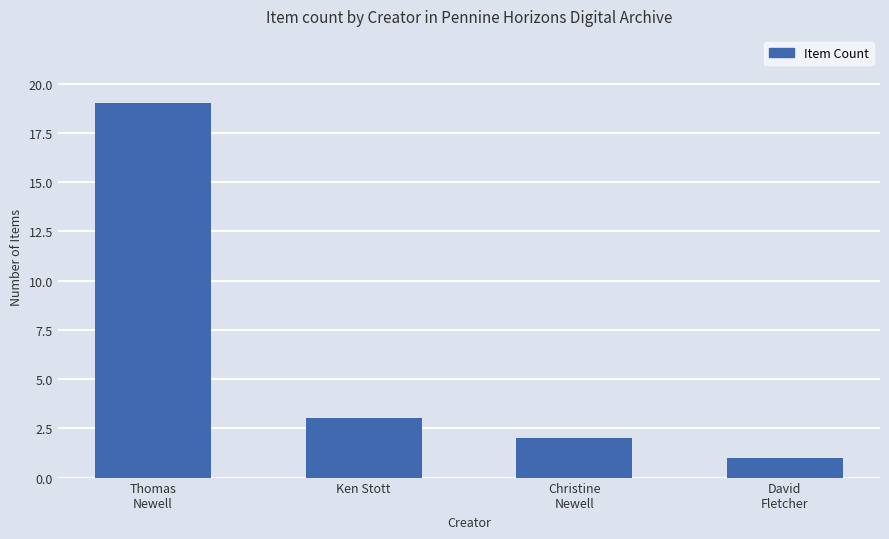

What position from the left is Thomas
Newell?

1